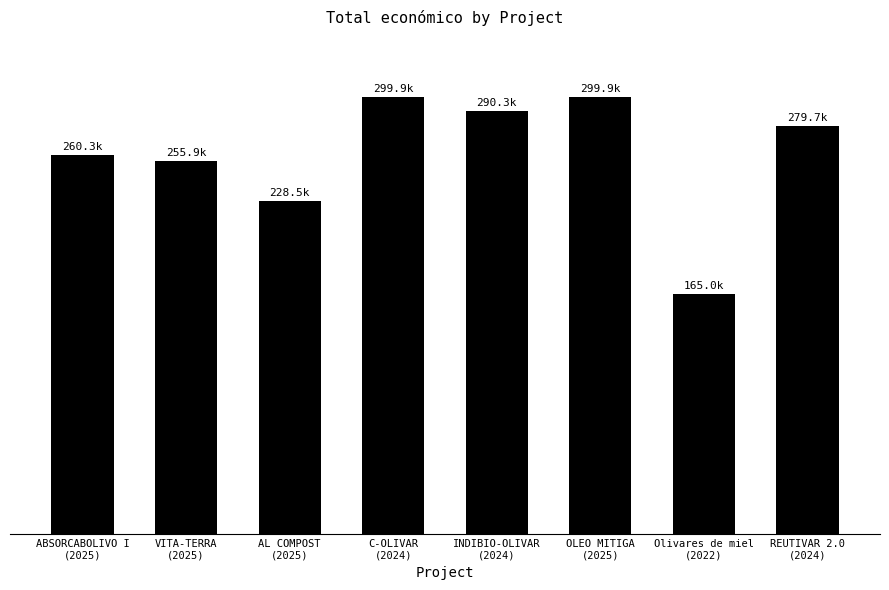

How many data points does each series have?

8